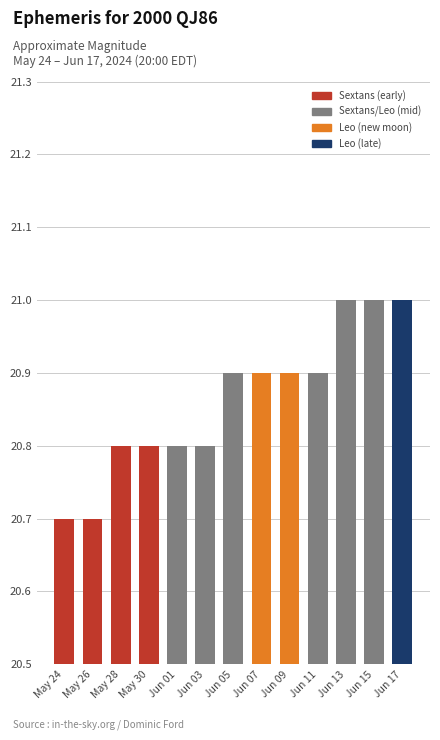

What is the sum of all values?

271.2